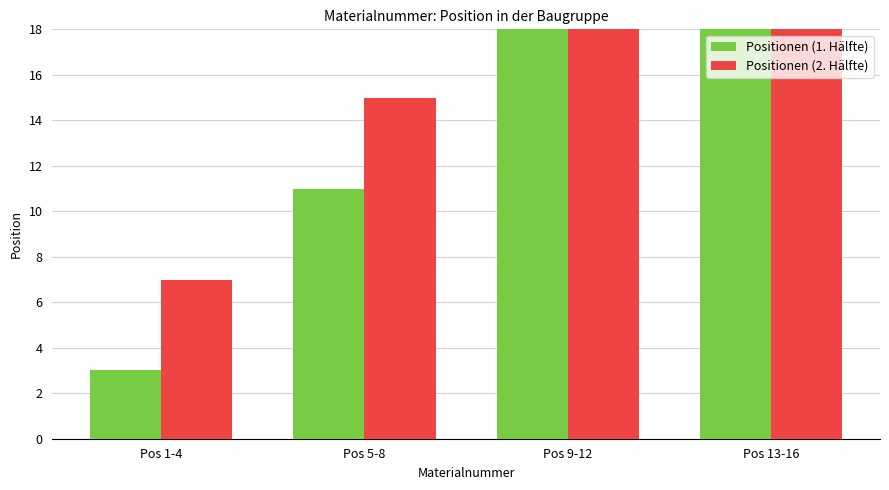

Where does the Positionen (2. Hälfte) series first go above 23?

Pos 13-16